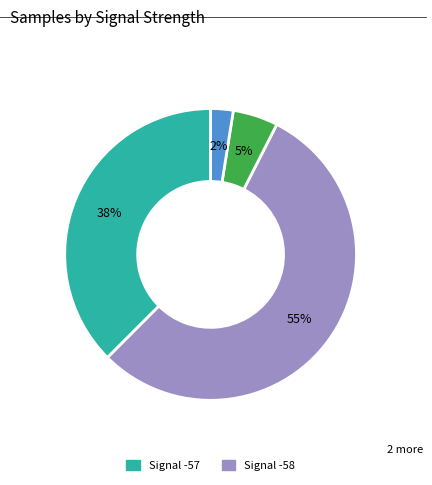

How many segments does this pie chart have?

4